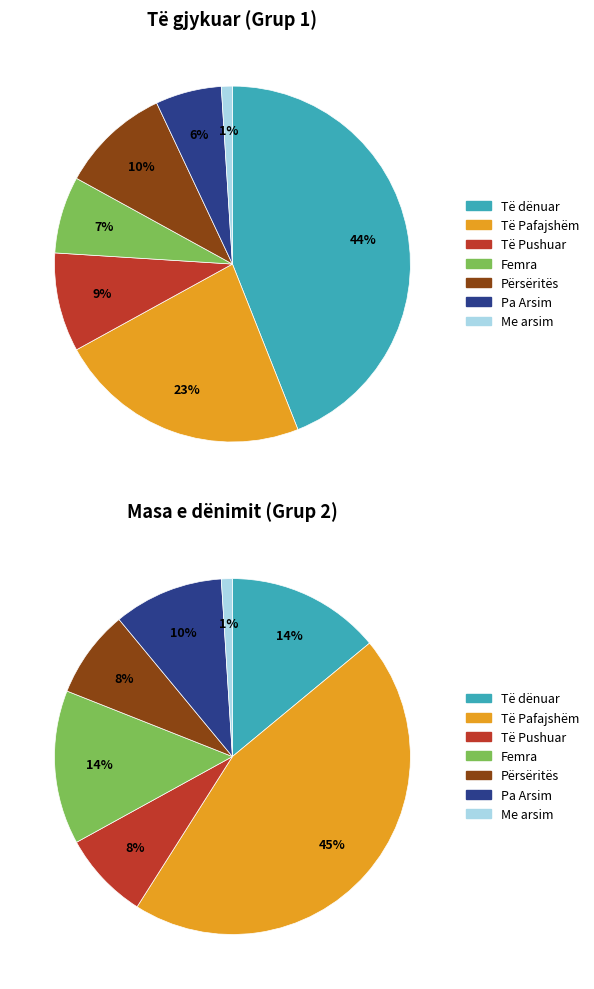

Does Femra account for over 50% of the chart?

No